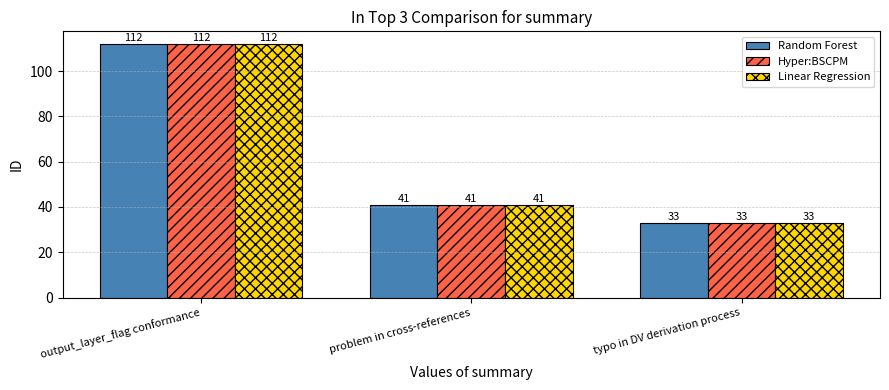

At which label does Hyper:BSCPM first exceed 41?

output_layer_flag conformance